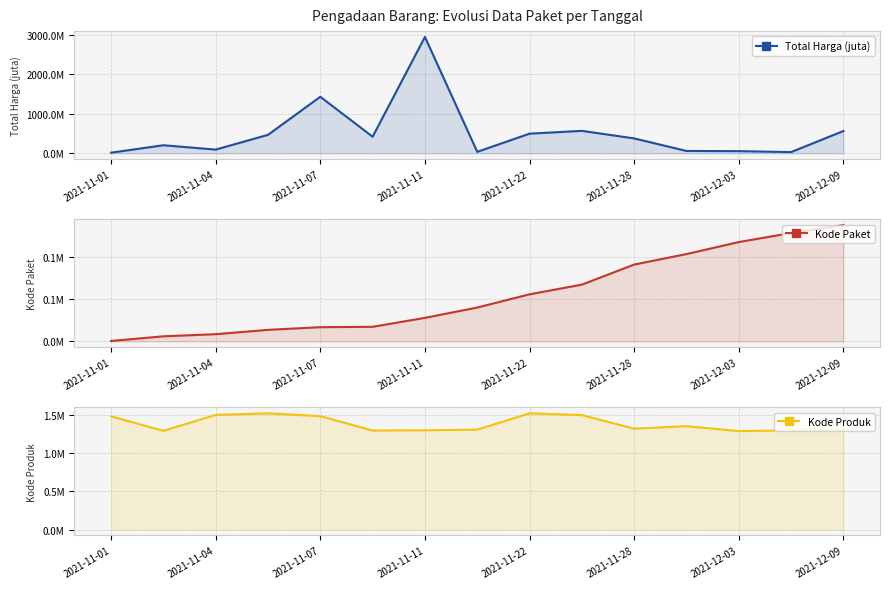

Which series changed the most between 10 and 13?

Total Harga (juta)